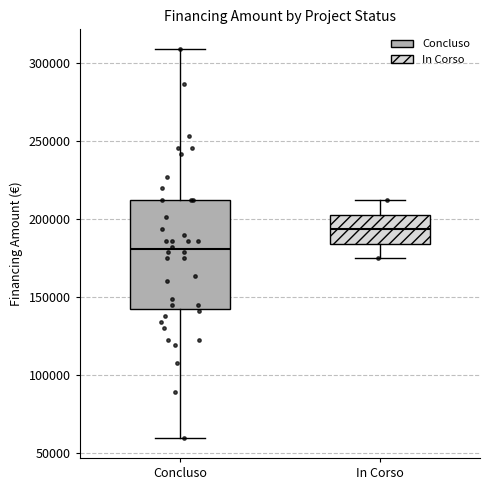

Which box's median line is the lowest?

Concluso